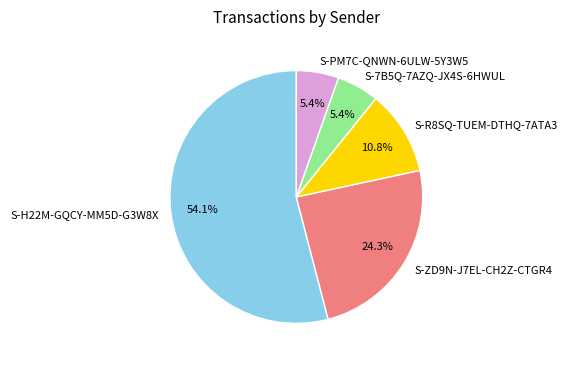

What percentage do S-7B5Q-7AZQ-JX4S-6HWUL and S-PM7C-QNWN-6ULW-5Y3W5 together represent?

10.8%